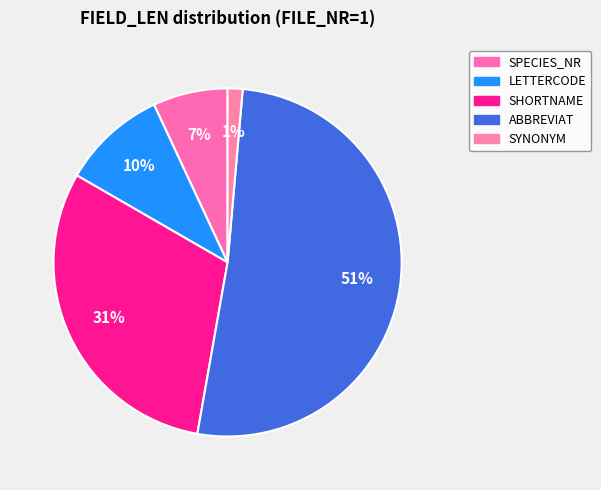

Rank the categories by value from highest to lowest.

ABBREVIAT, SHORTNAME, LETTERCODE, SPECIES_NR, SYNONYM